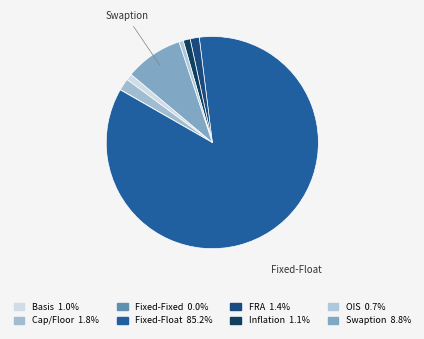

What percentage is NOT represented by Fixed-Fixed?

100.0%